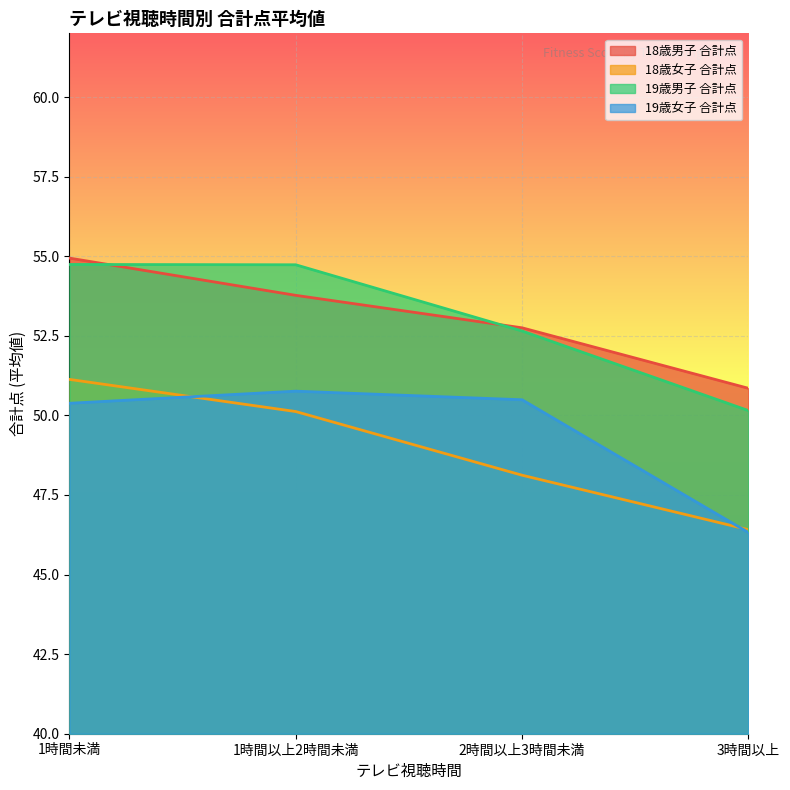

Is it true that 19歳女子 合計点 equals 50.4 at 1時間未満?

True